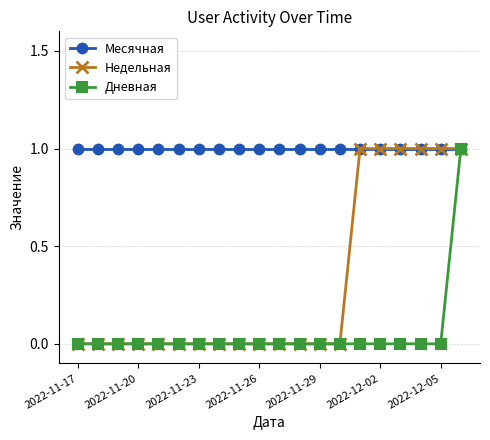

How many series are shown in this chart?

3